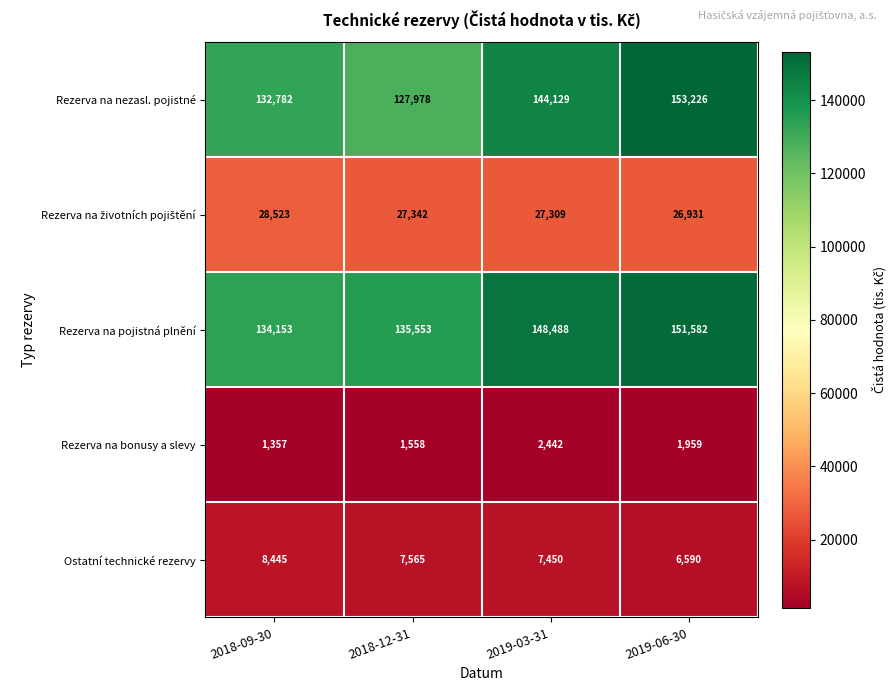

The Rezerva na pojistná plnění series shows 76141 at 2019-06-30. True or false?

False